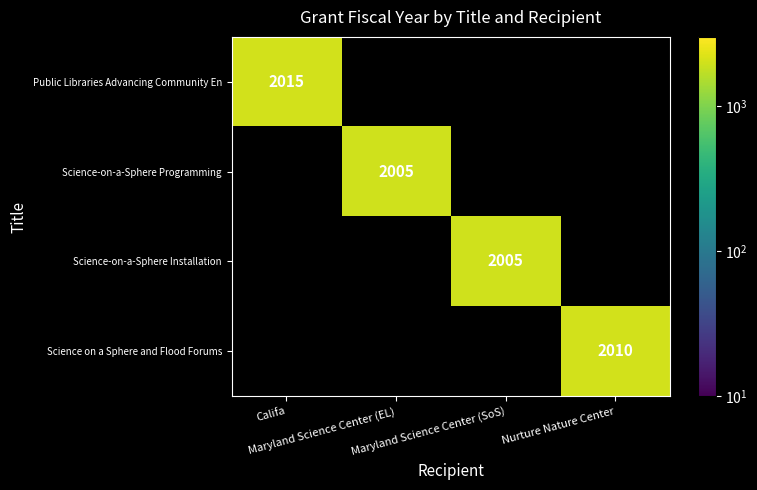

List the labels in order of Science-on-a-Sphere Programming value, largest first.

Califa, Maryland Science Center (EL), Maryland Science Center (SoS), Nurture Nature Center